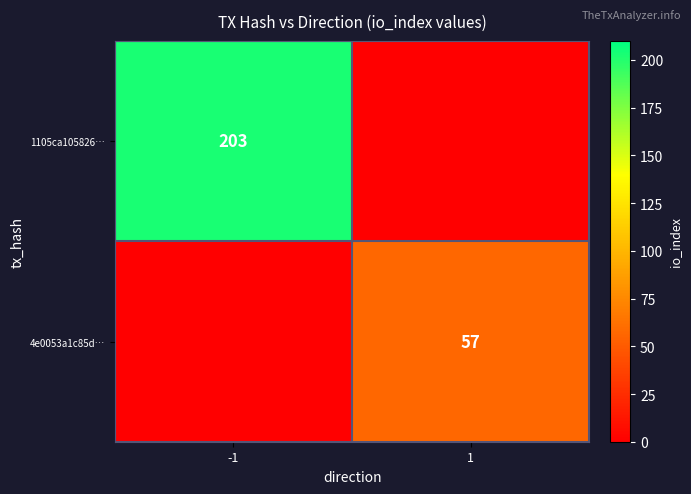

True or false: 1105ca105826… has a value of 203 at -1.

True